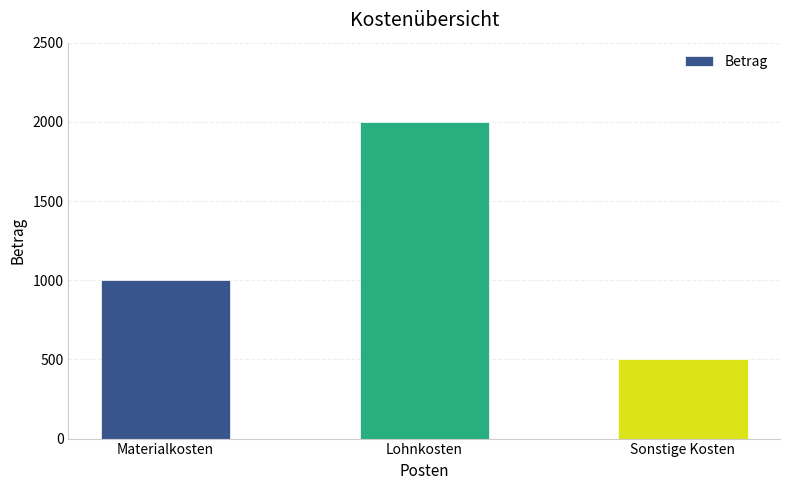

Which has a higher value, Materialkosten or Sonstige Kosten?

Materialkosten